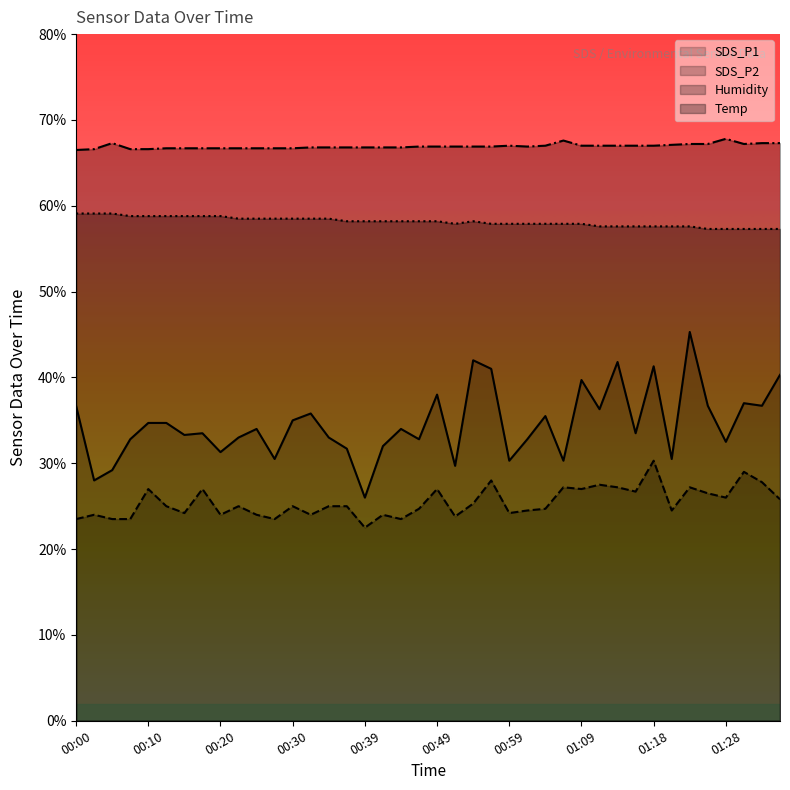

Rank the series at 00:22 from lowest to highest value.

SDS_P2, SDS_P1, Temp, Humidity